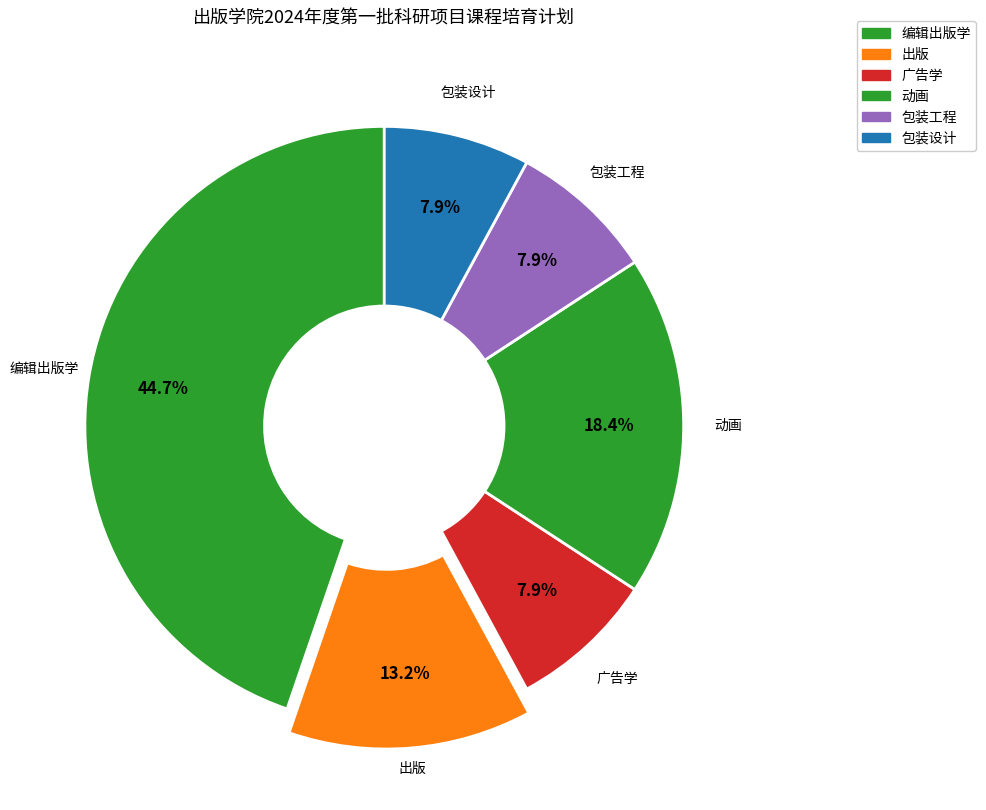

How many slices are in this pie chart?

6